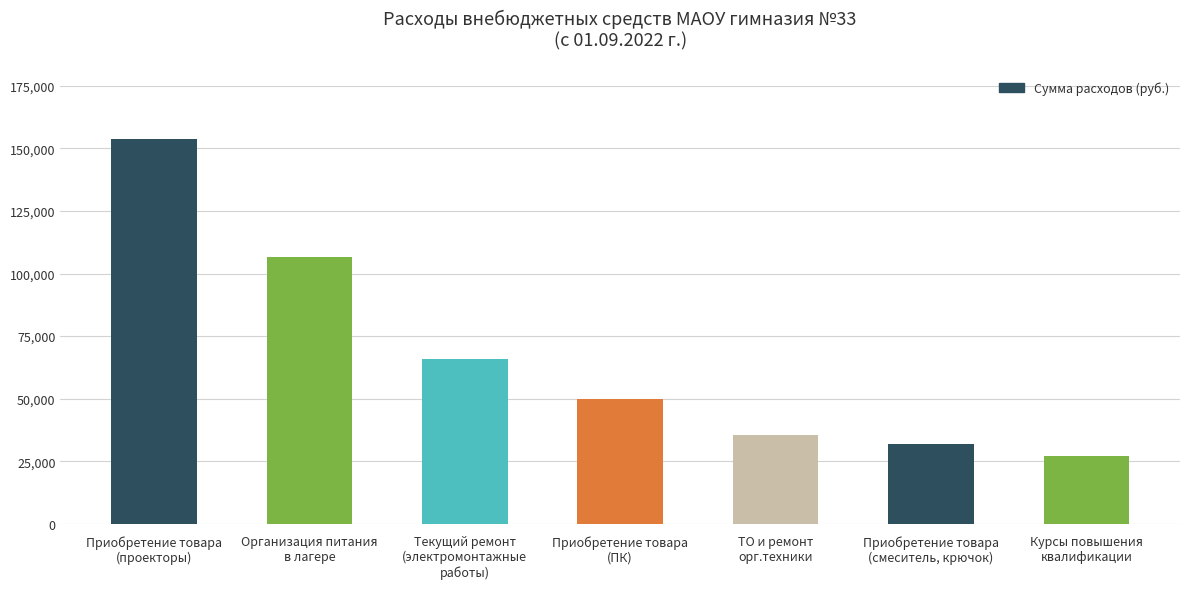

Reading left to right, list all the values displayed in this chart.

Приобретение товара
(проекторы)=153600.0	Организация питания
в лагере=106593.3	Текущий ремонт
(электромонтажные
работы)=65674.0	Приобретение товара
(ПК)=50000.0	ТО и ремонт
орг.техники=35640.0	Приобретение товара
(смеситель, крючок)=31750.0	Курсы повышения
квалификации=27000.0